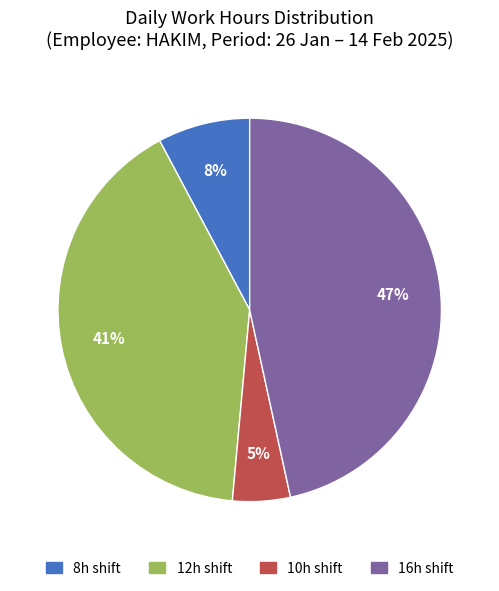

Does any single category account for the majority?

No